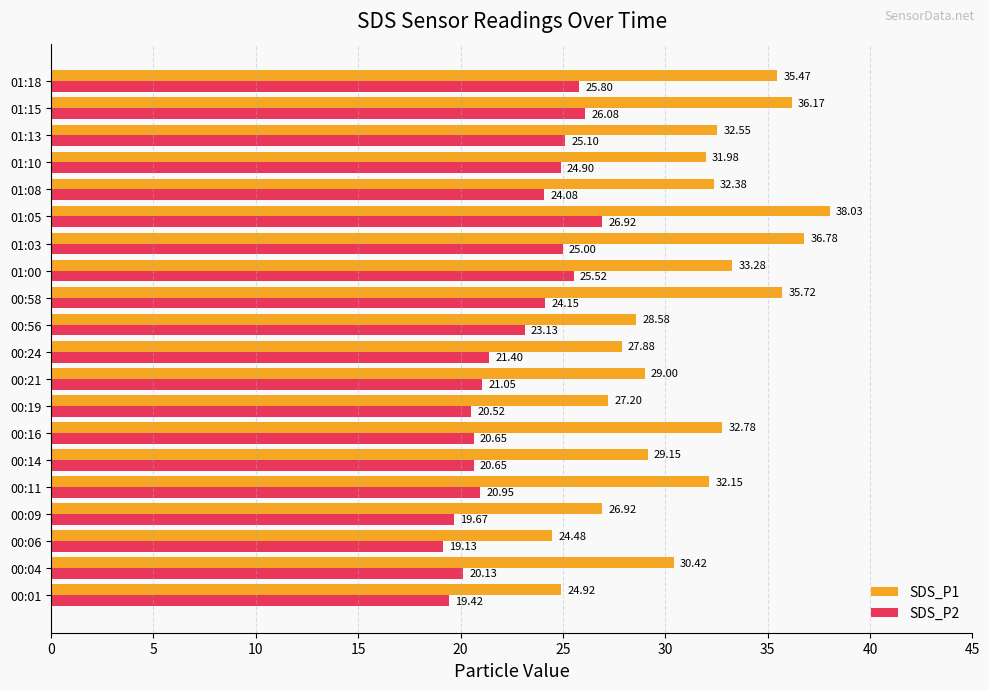

What is the difference between the highest and lowest values at 00:04?

10.3